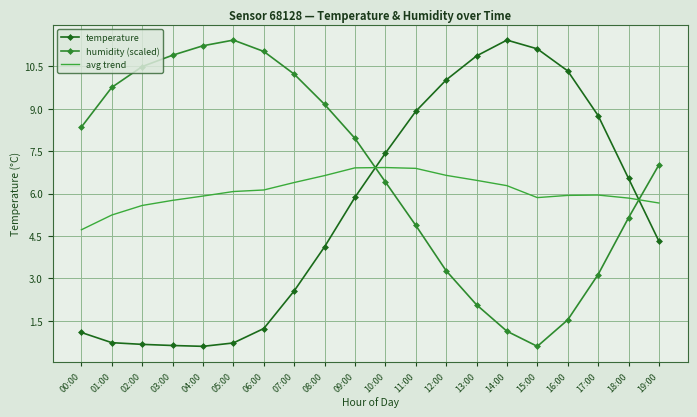

What is the approximate value of temperature at 03:00?

0.6